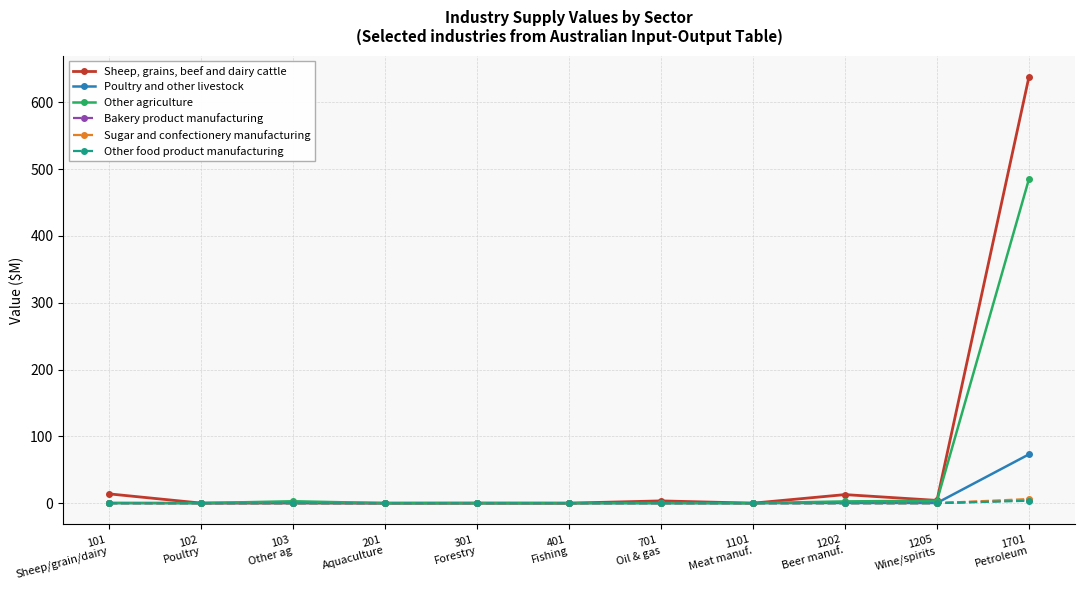

What is the maximum value shown in the chart?

638.0